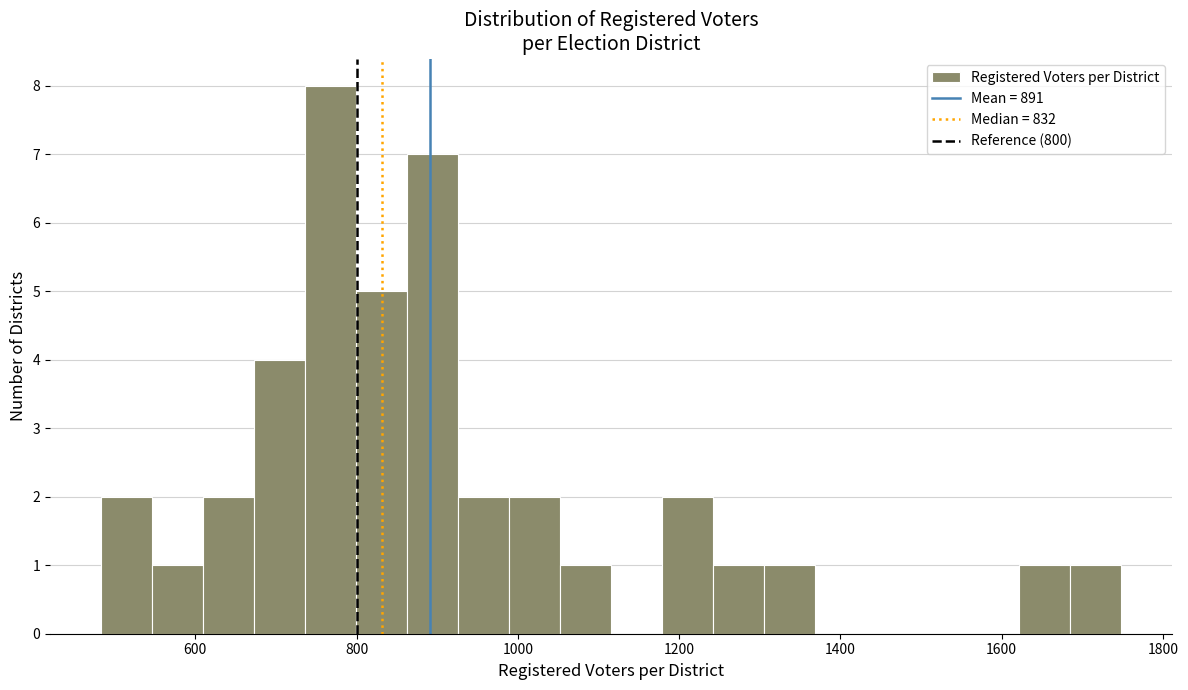

Read against the x-axis, roughly where is the centre of the tallest bar?

760